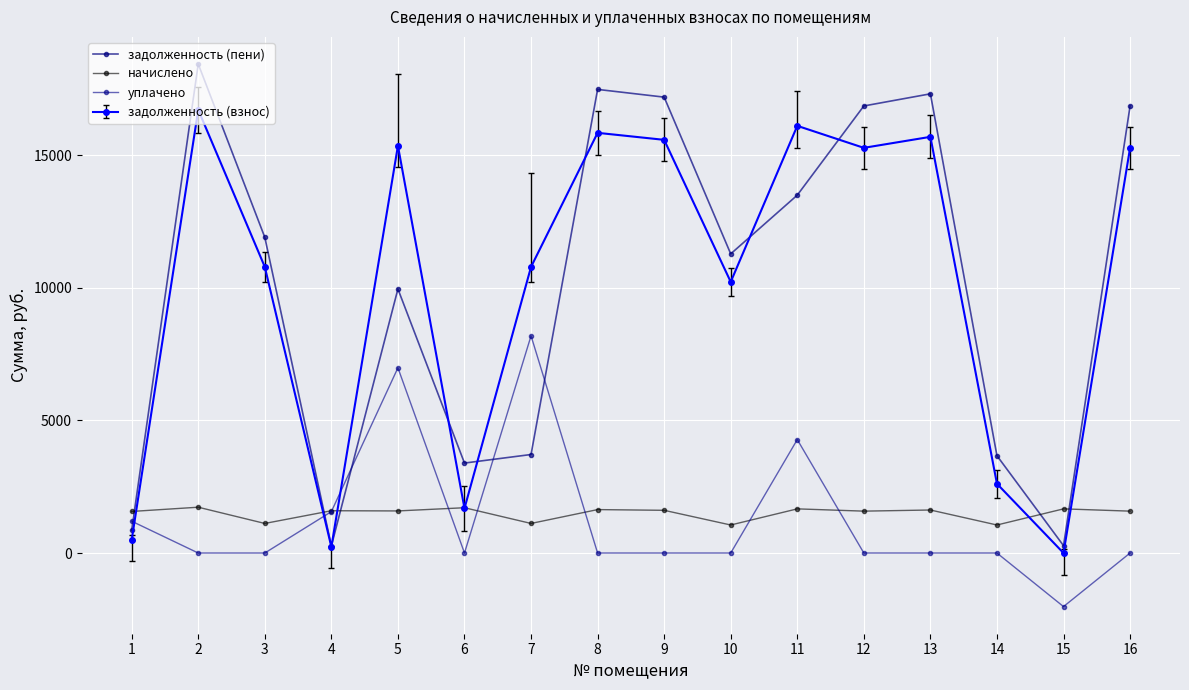

Is this an area chart (filled region under the line)?

No